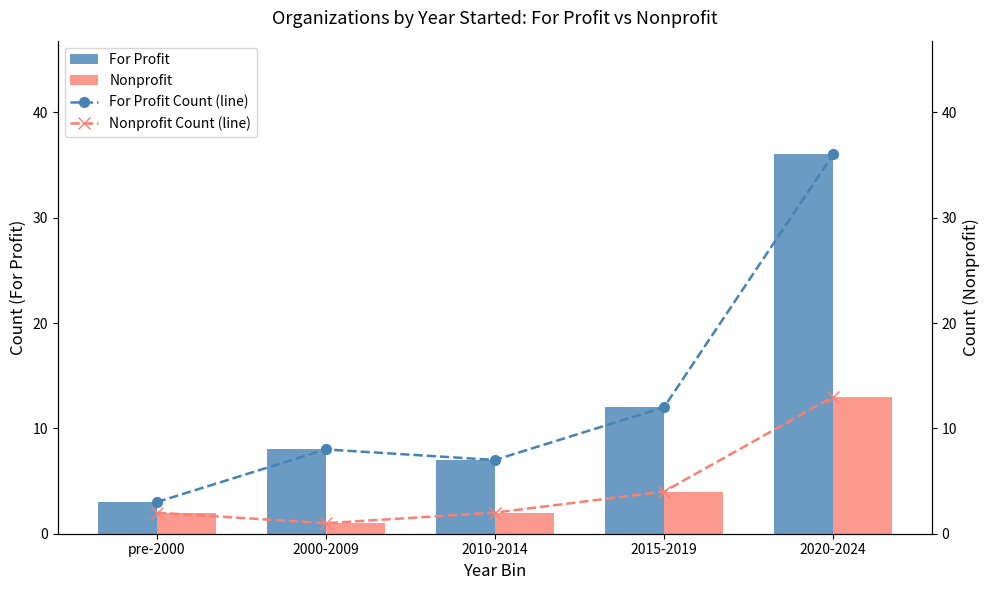

Between pre-2000 and 2015-2019, which series saw the biggest shift?

For Profit